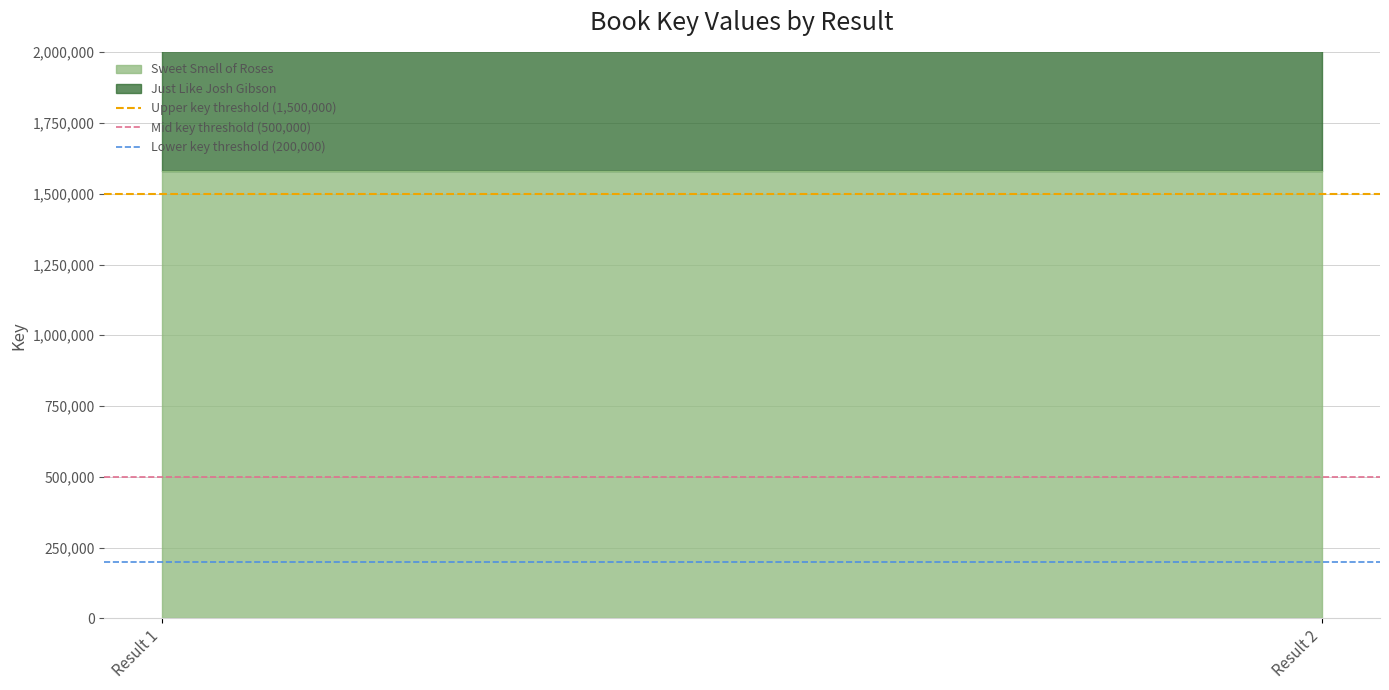

How many lines are shown in the chart?

3